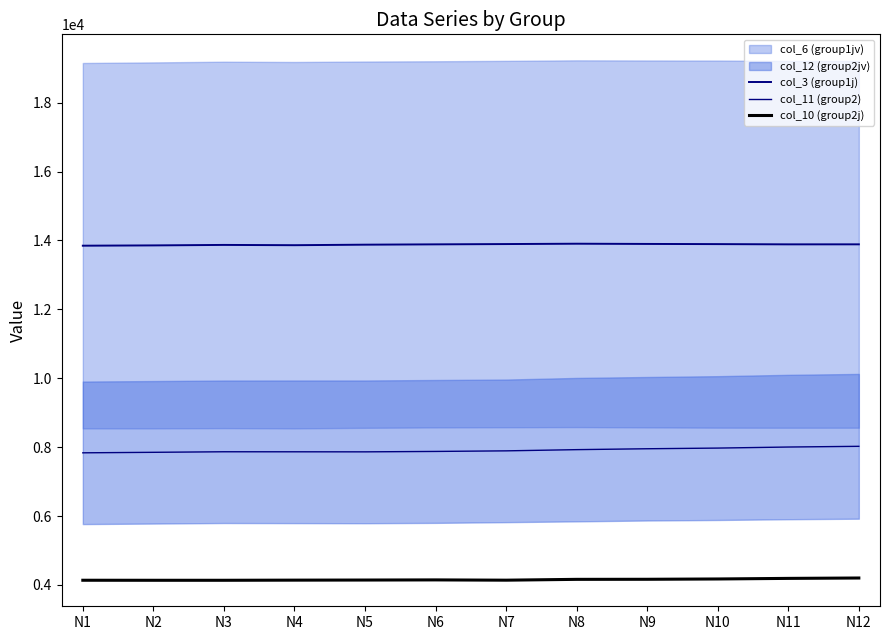

At which category does col_11 (group2) reach its first local peak?

N3